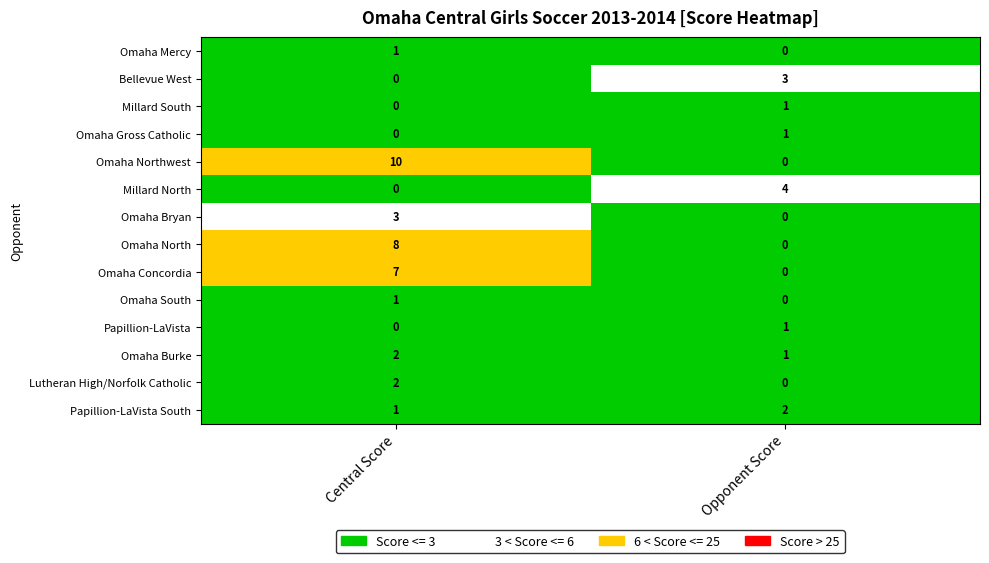

What is the maximum value shown in the chart?

10